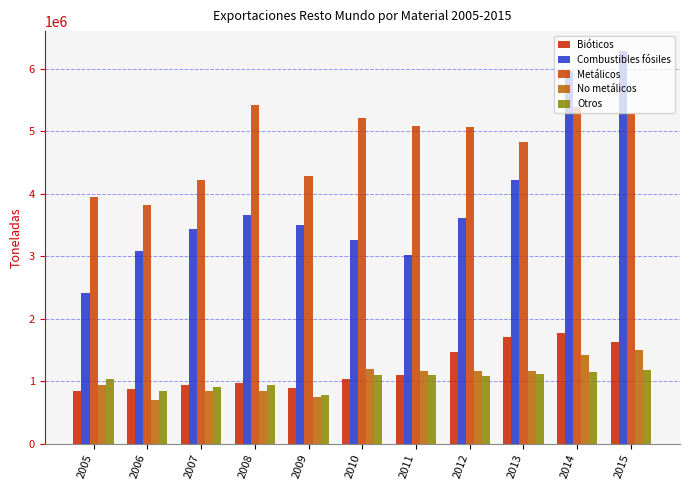

Rank the series by their maximum value, from lowest to highest.

Otros, No metálicos, Bióticos, Metálicos, Combustibles fósiles